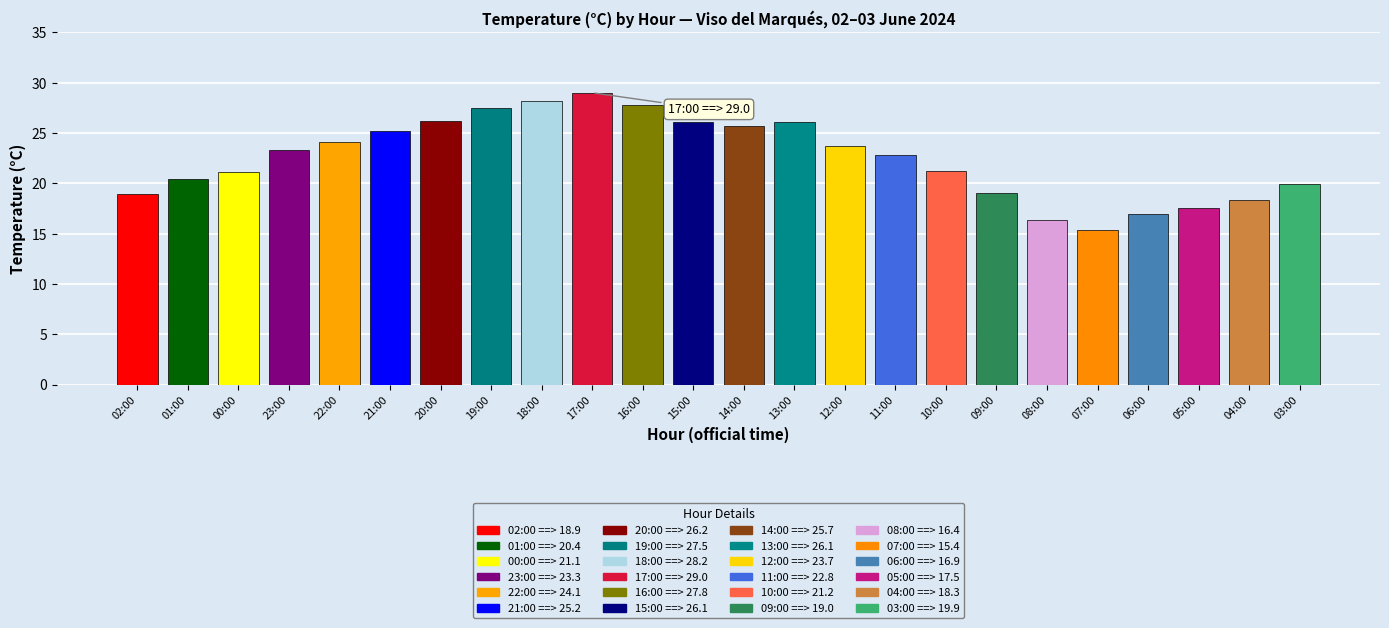

What value does the data have at 17:00?

29.0